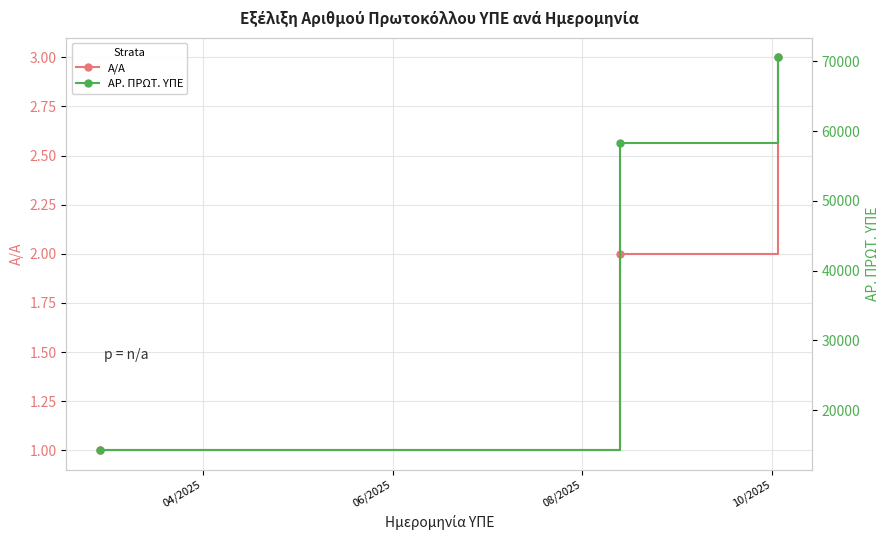

Does the chart have visible grid lines?

Yes